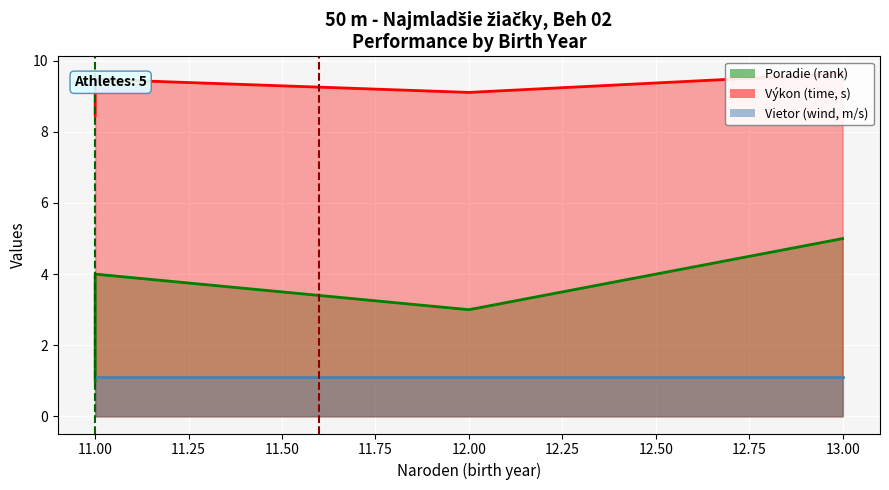

What is the greatest value displayed?

9.6